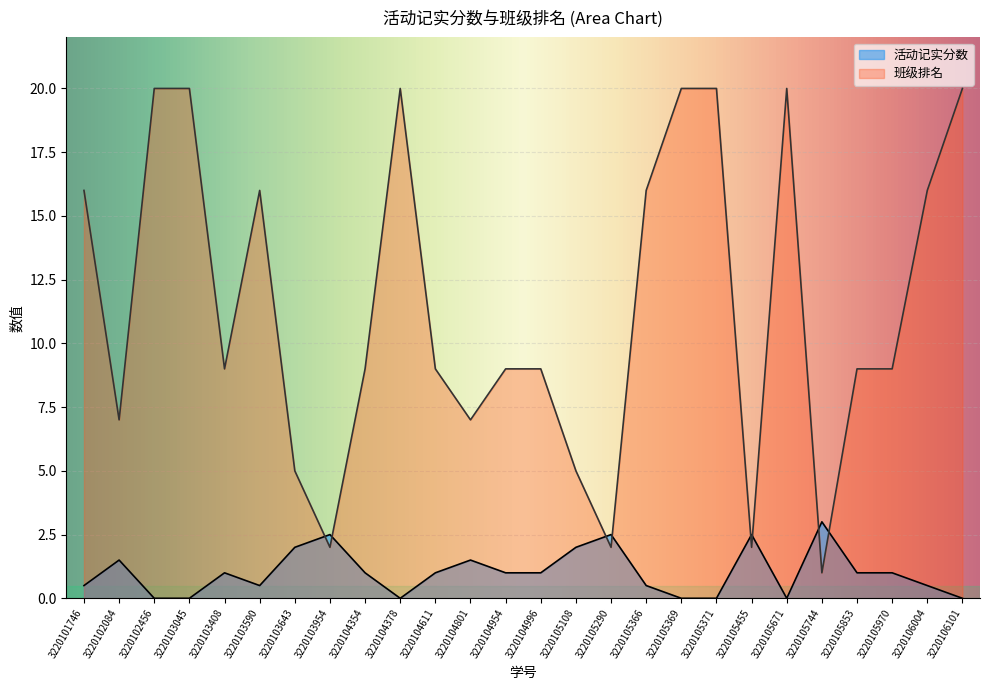

What is the total value across all series at 3220102084?

8.5